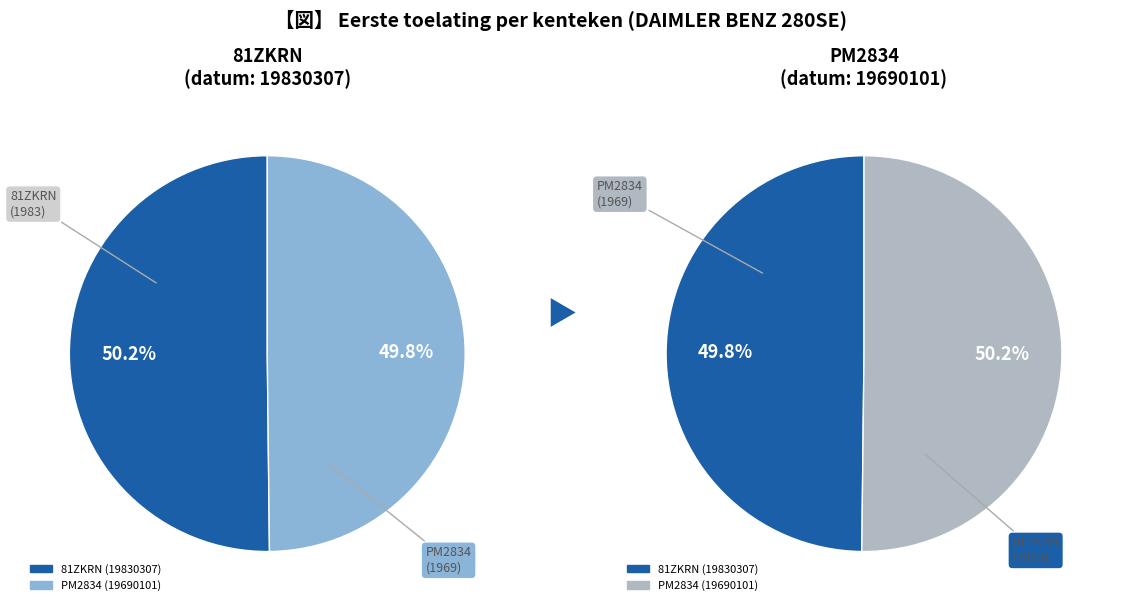

Does PM2834 account for over 50% of the chart?

No